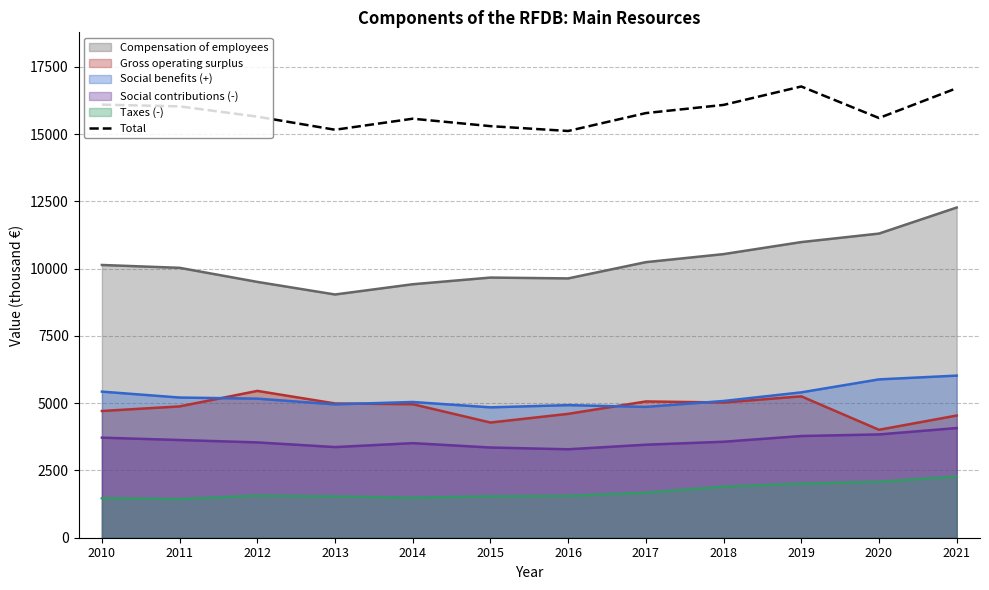

Which category has the lowest value across all series?

2016